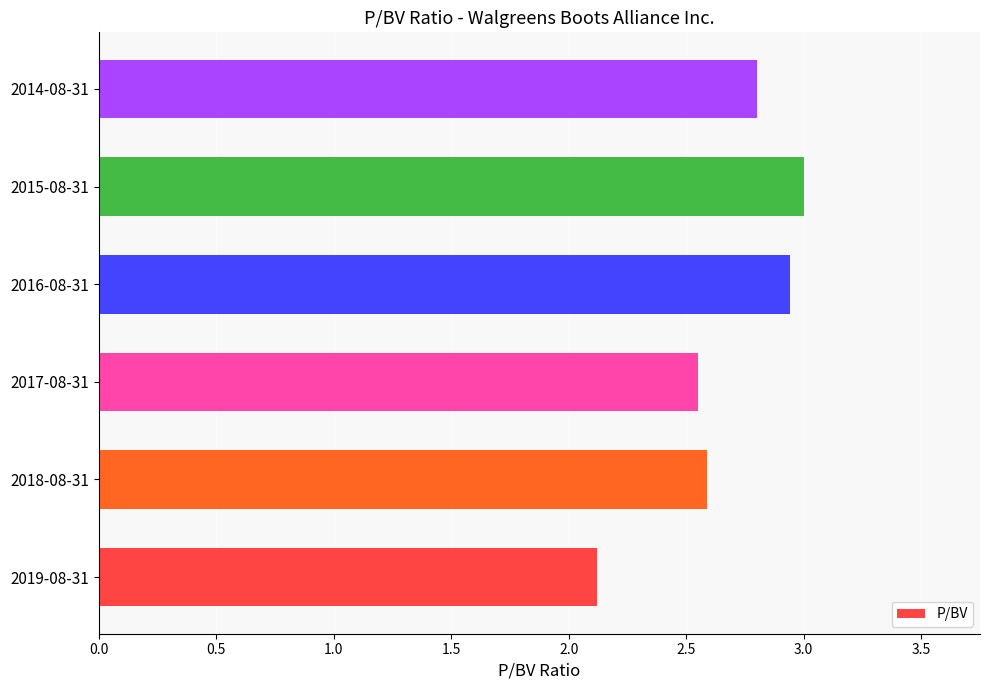

Between 2017-08-31 and 2016-08-31, which is larger?

2016-08-31